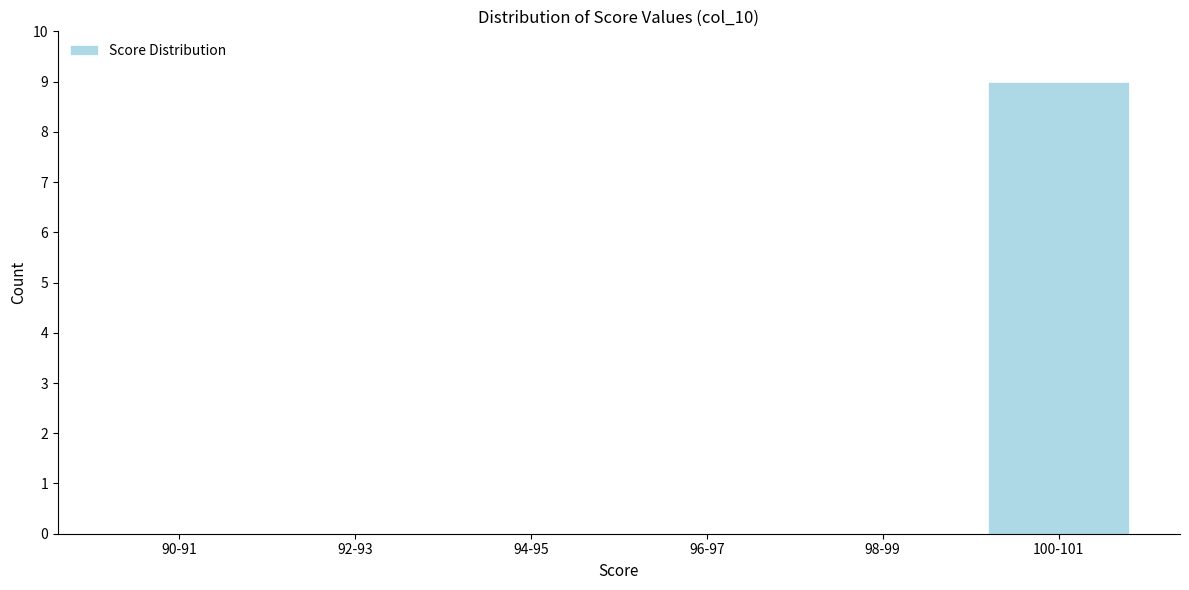

Reading left to right, extract all data points from this chart.

90-91=0	92-93=0	94-95=0	96-97=0	98-99=0	100-101=9